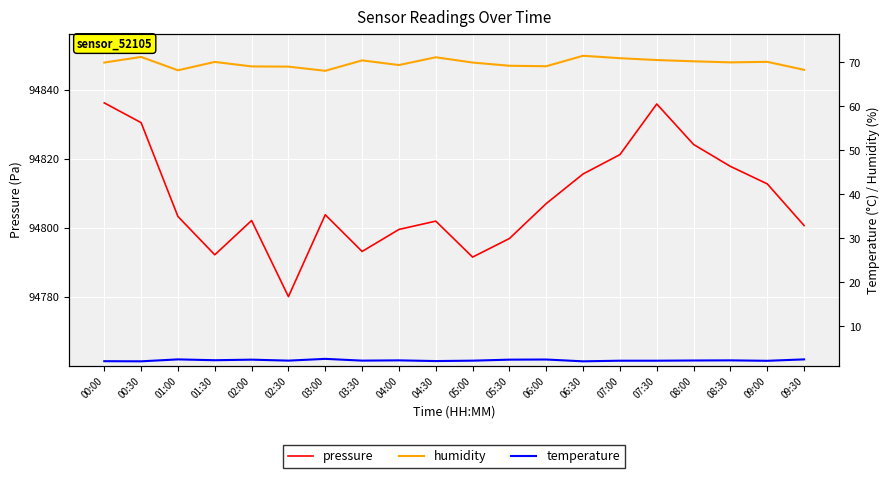

At which label does humidity reach its peak?

06:30